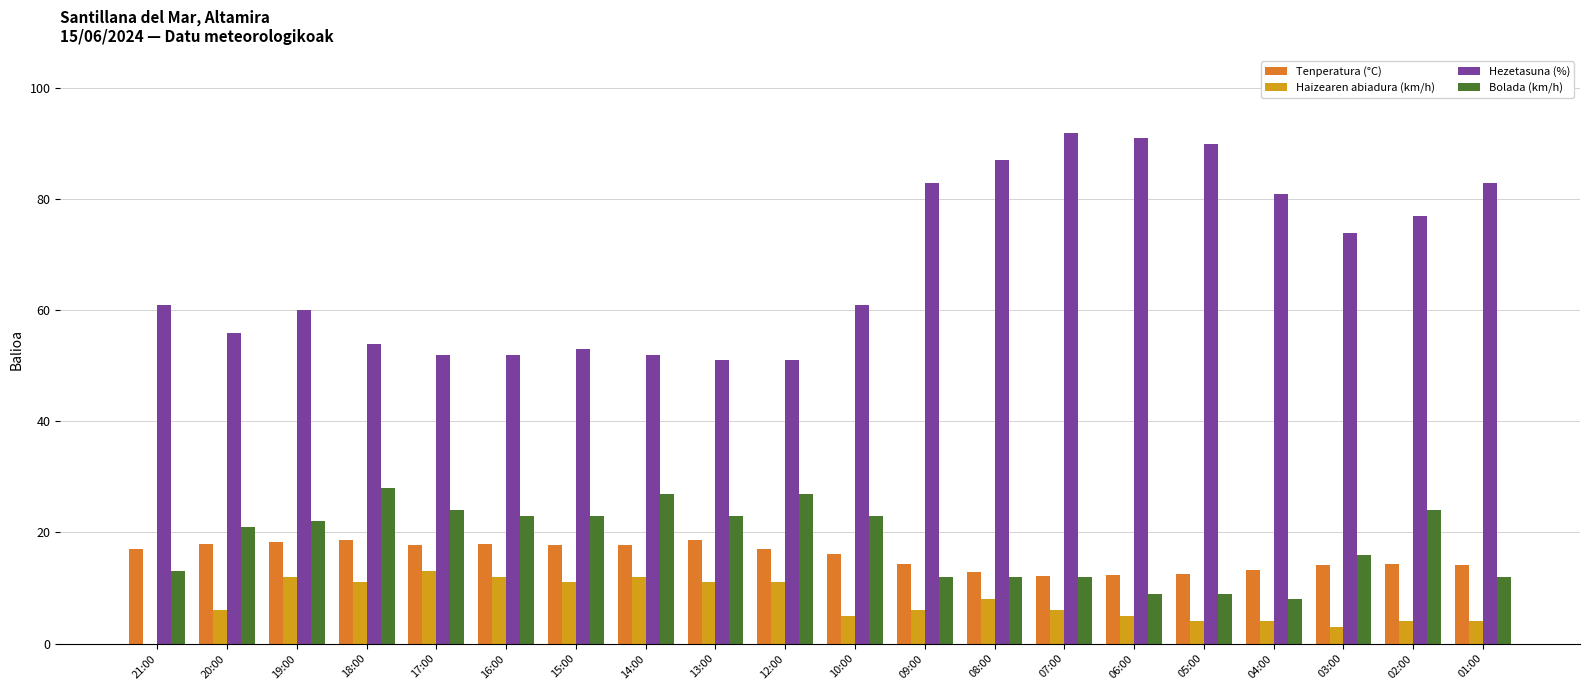

Between 15:00 and 09:00, which series saw the biggest shift?

Hezetasuna (%)